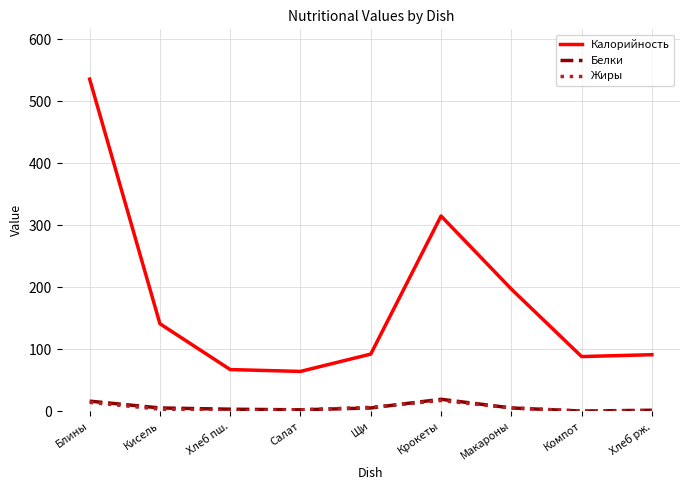

What position from the right is Блины?

9